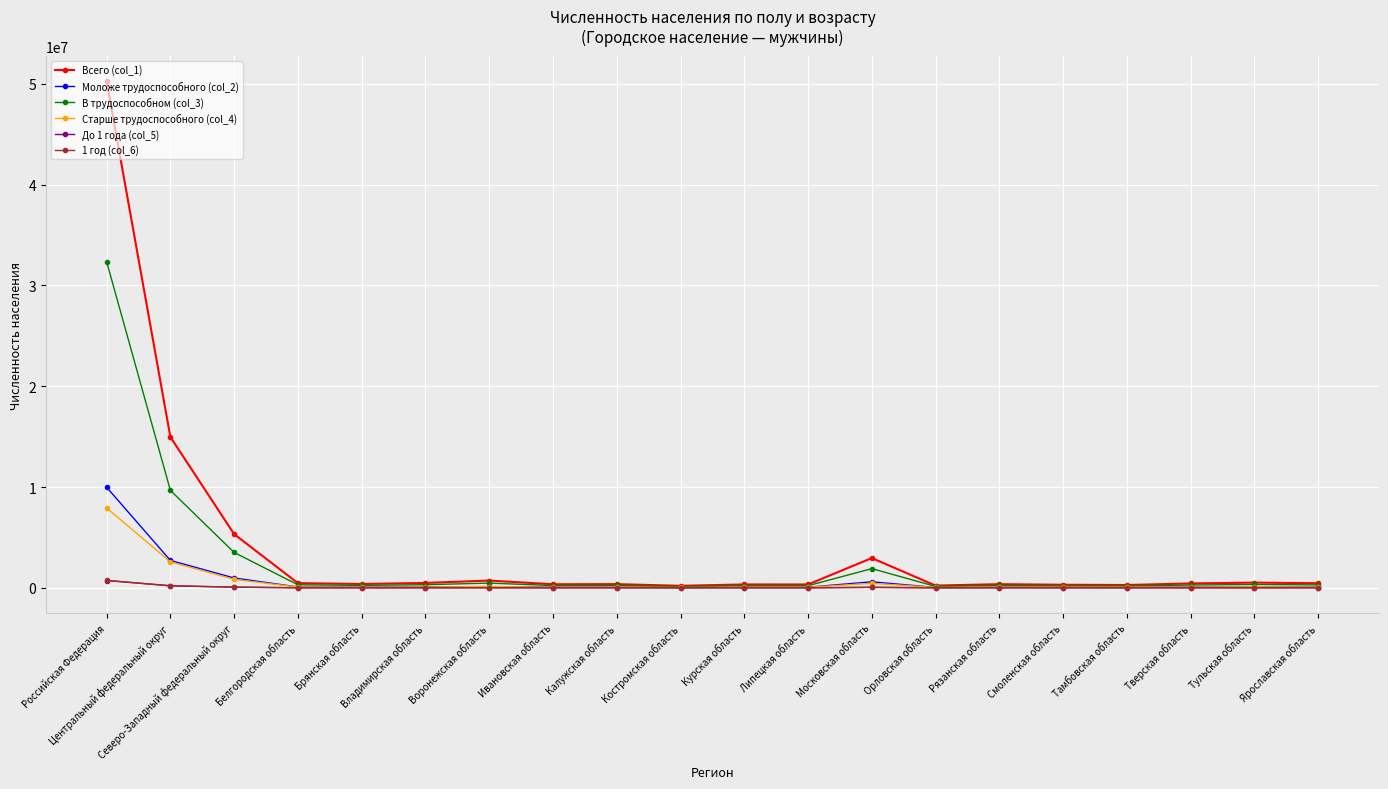

Where does the Старше трудоспособного (col_4) series first go above 75040?

Российская Федерация